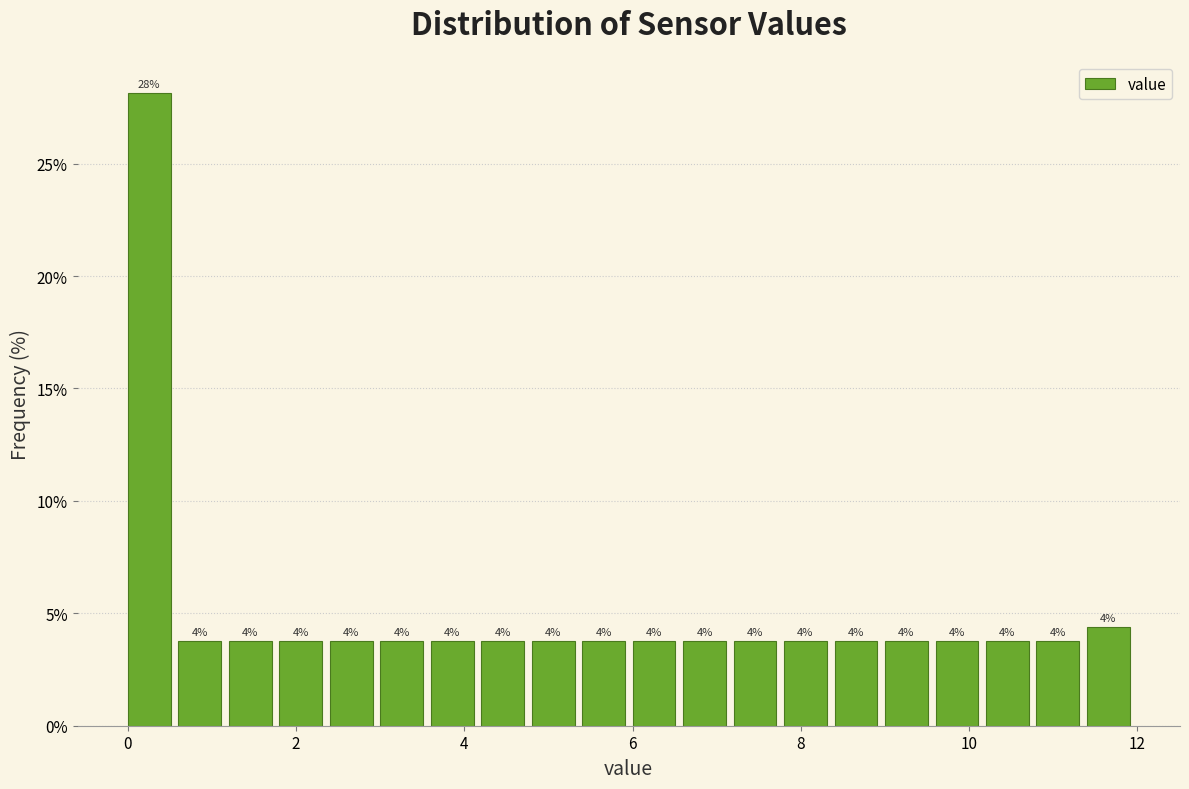

Read against the x-axis, roughly where is the centre of the tallest bar?

0.2